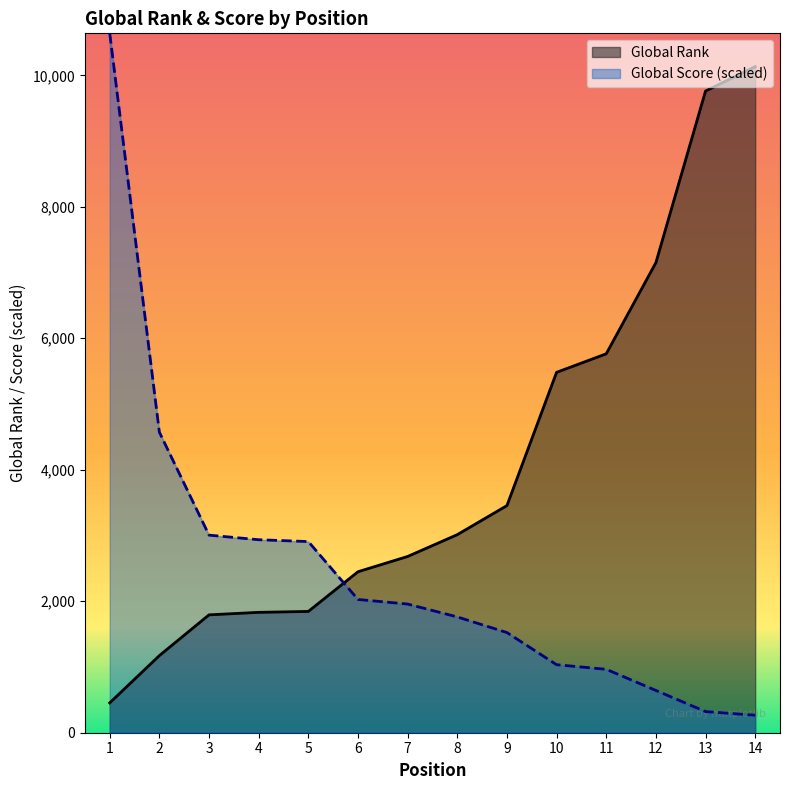

What is the highest value of the Global Rank series?

10132.0